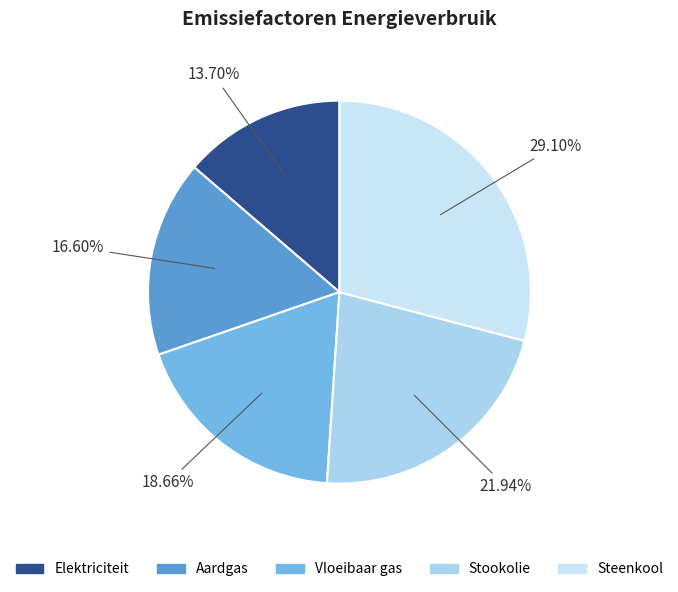

The Steenkool slice represents 38% of the pie. True or false?

False